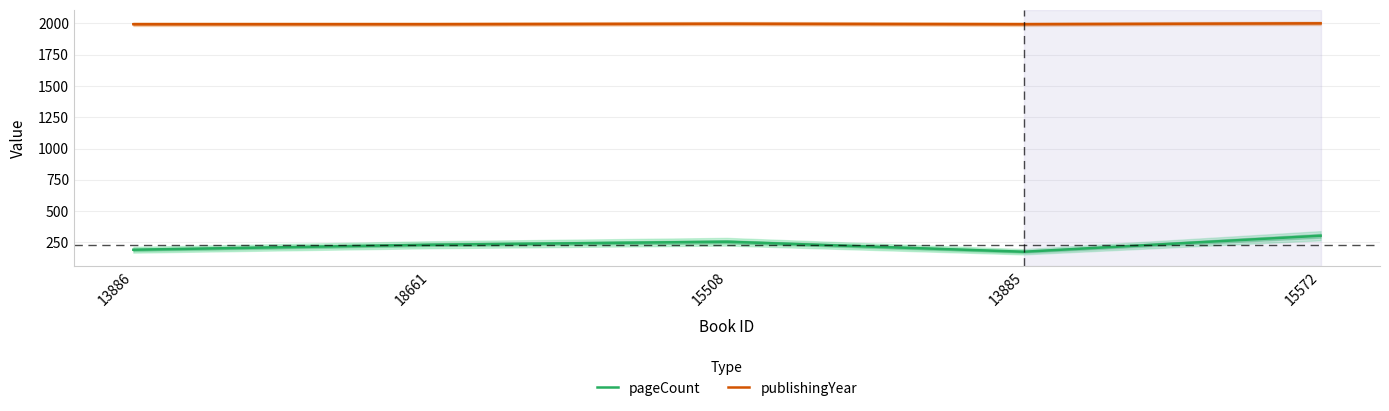

The publishingYear series shows 1997 at 15508. True or false?

True